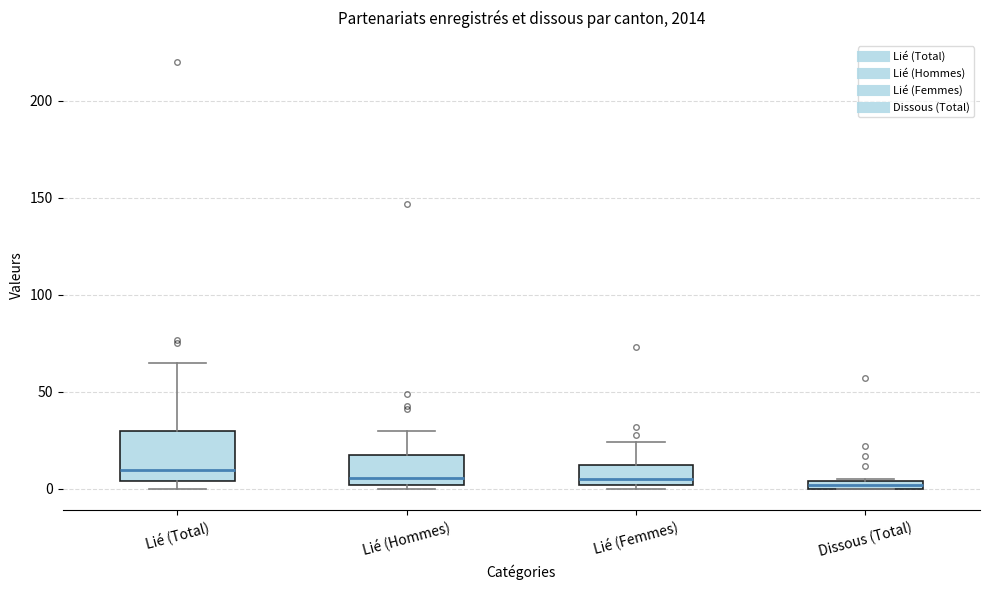

Where is the lower edge of the box for Lié (Total) on the y-axis? The values are not printed on the chart, so give them approximately, as read against the axis.

5